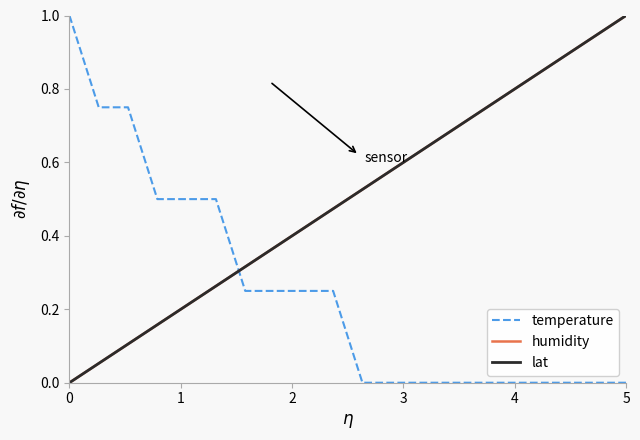

True or false: humidity and temperature cross at least once.

True